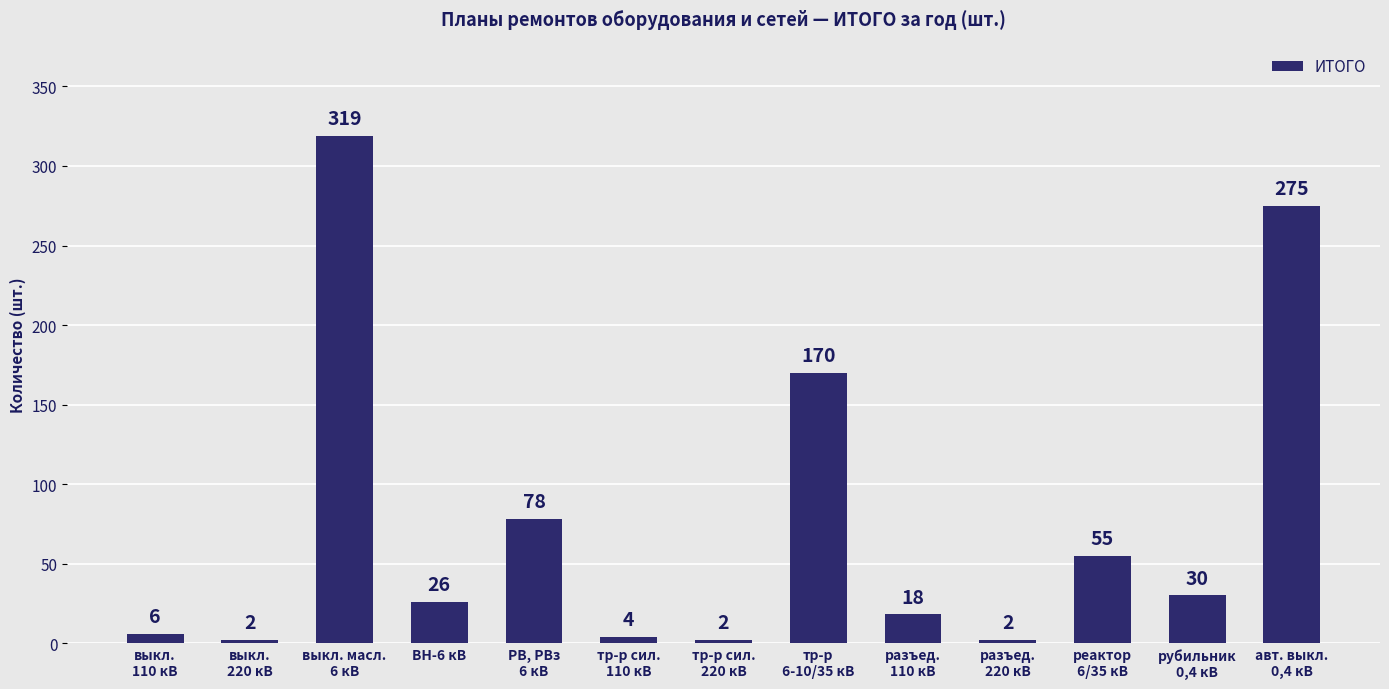

Between тр-р сил.
110 кВ and реактор
6/35 кВ, which is larger?

реактор
6/35 кВ